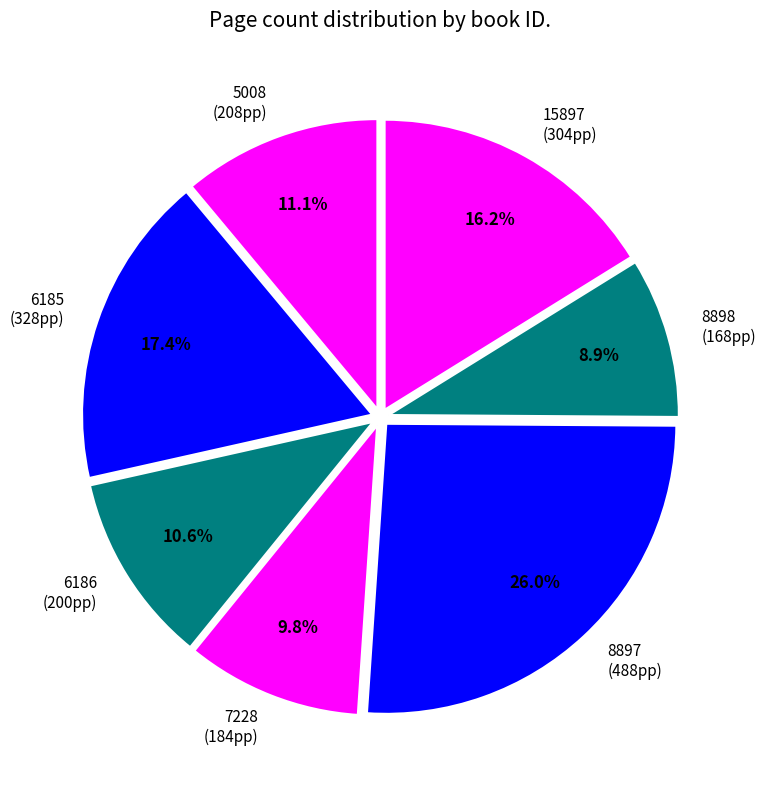

Which slice is the smallest?

8898